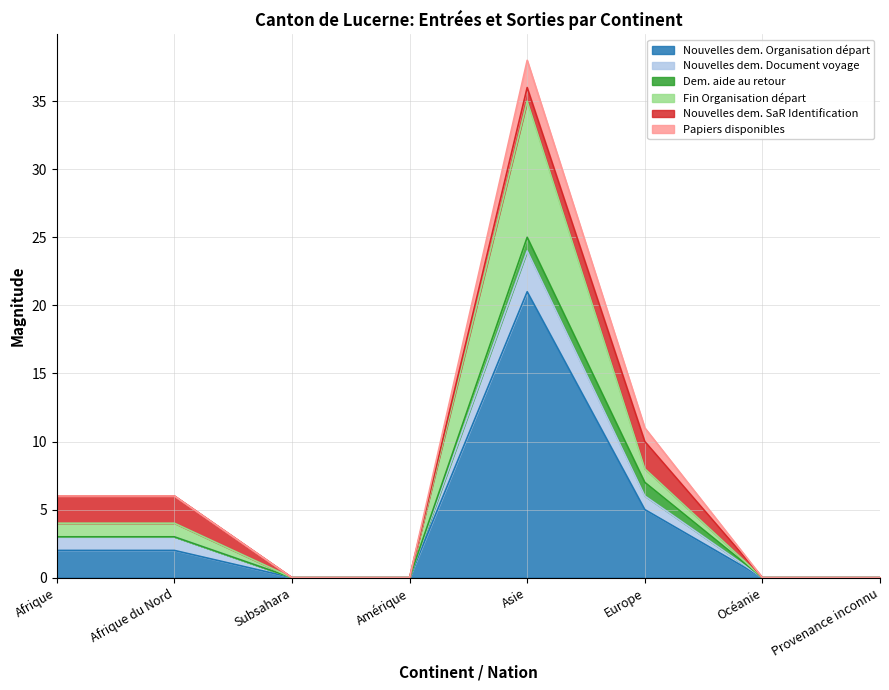

True or false: Nouvelles dem. Organisation départ and Nouvelles dem. Document voyage intersect in this chart.

False